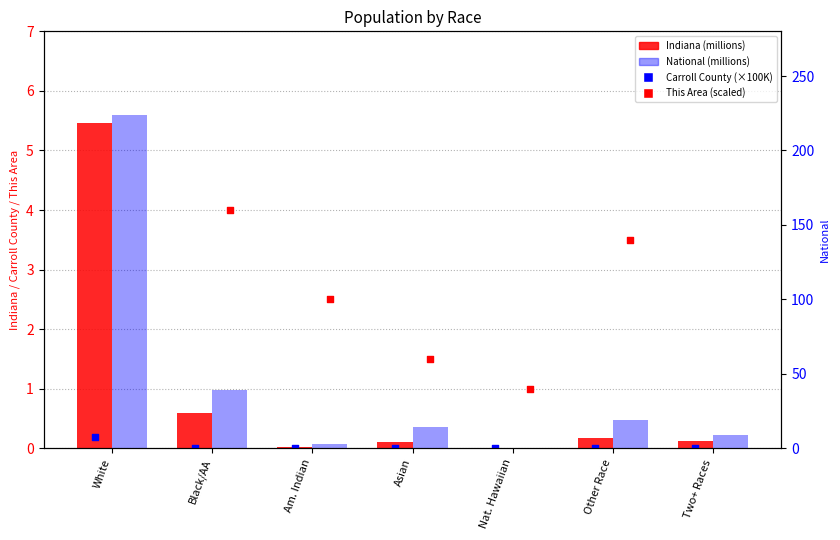

At which category is the sum across all series the highest?

White